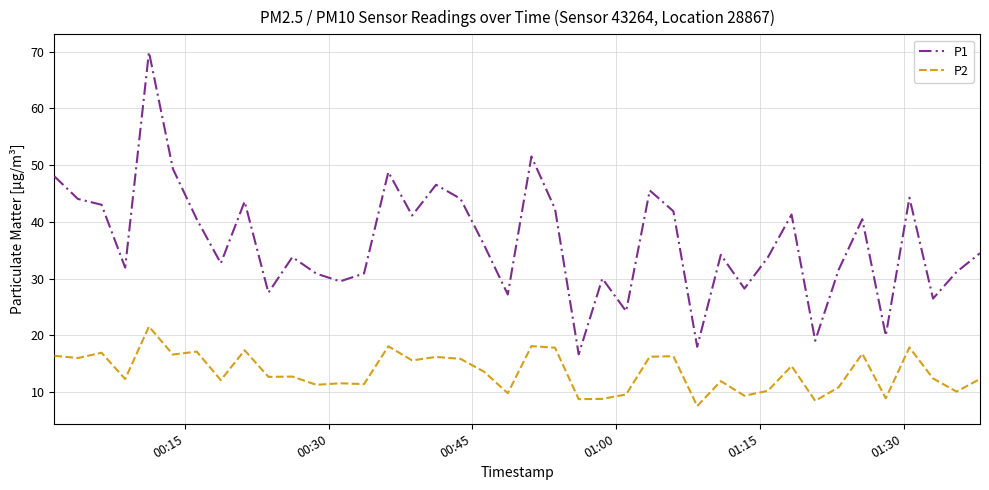

Rank the series by their average value, from lowest to highest.

P2, P1